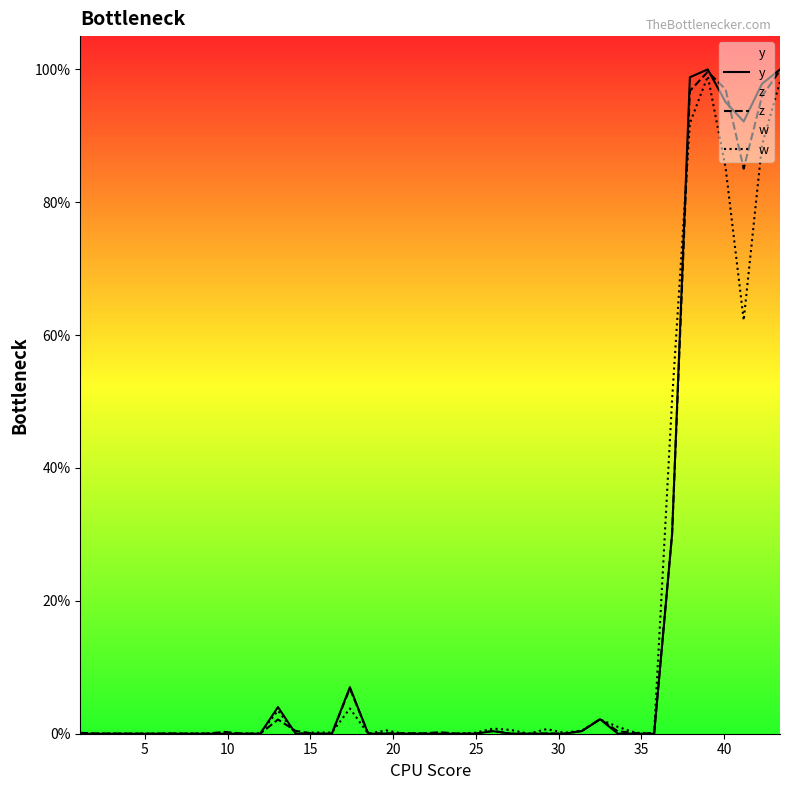

At how many categories does at least one series exceed 0?

40